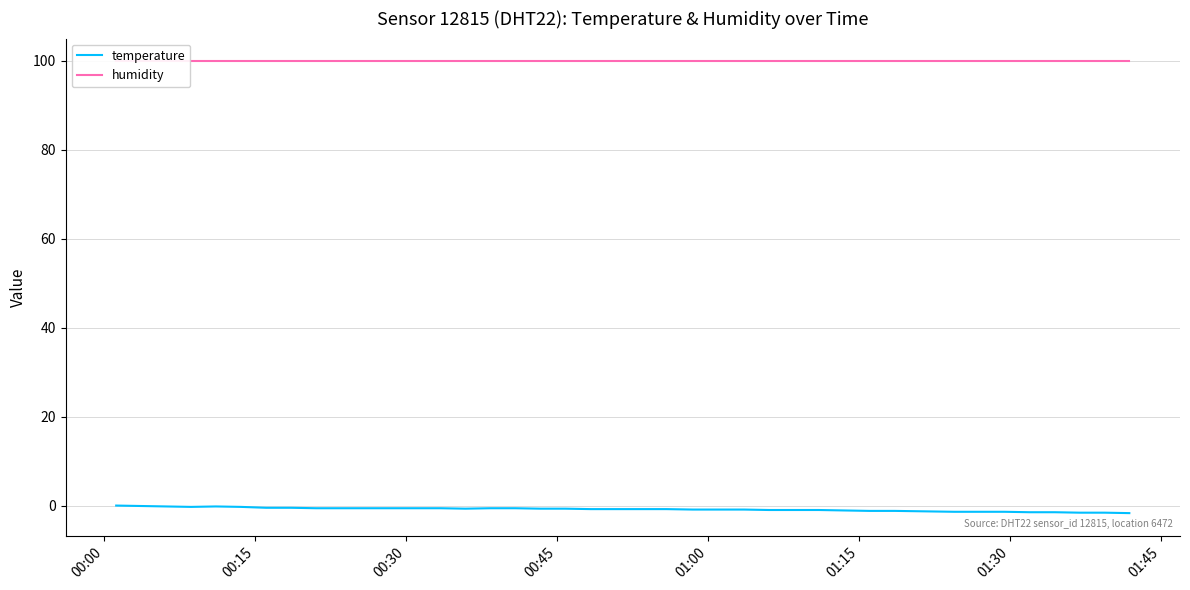

What is the maximum value shown in the chart?

99.9